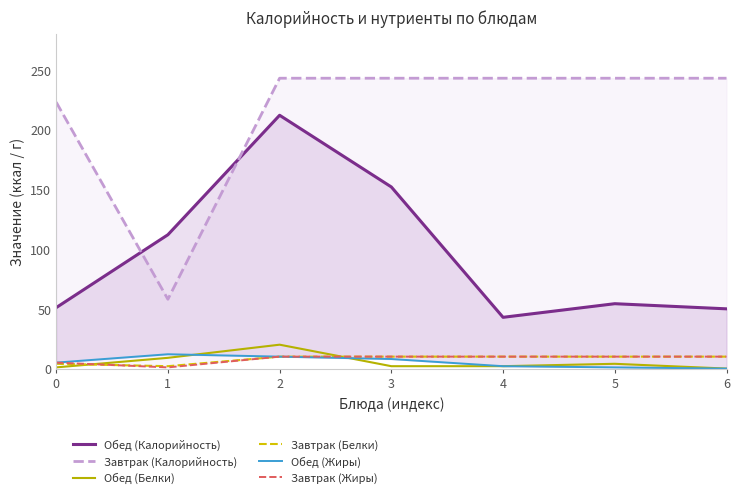

Rank the categories by Обед (Калорийность) value from lowest to highest.

4, 6, 0, 5, 1, 3, 2